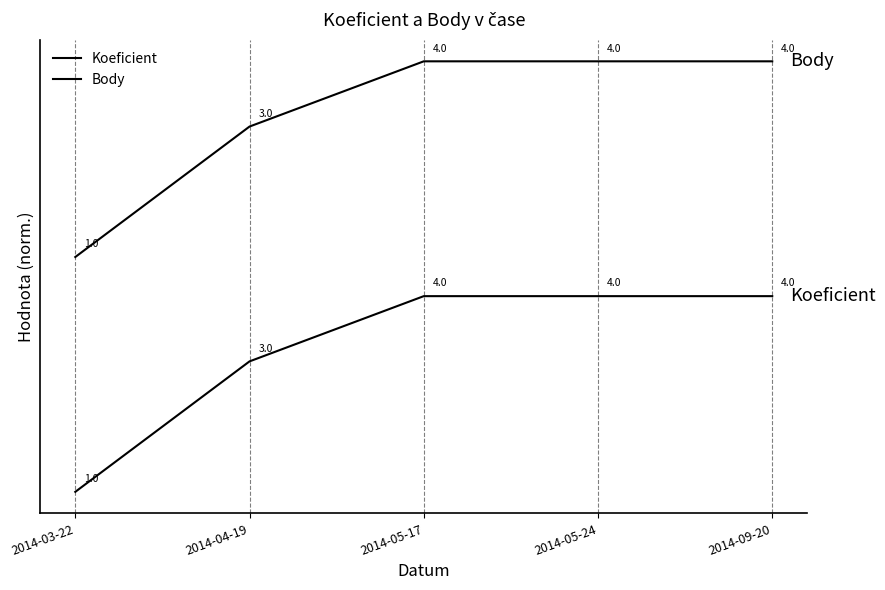

Is this an area chart (filled region under the line)?

No